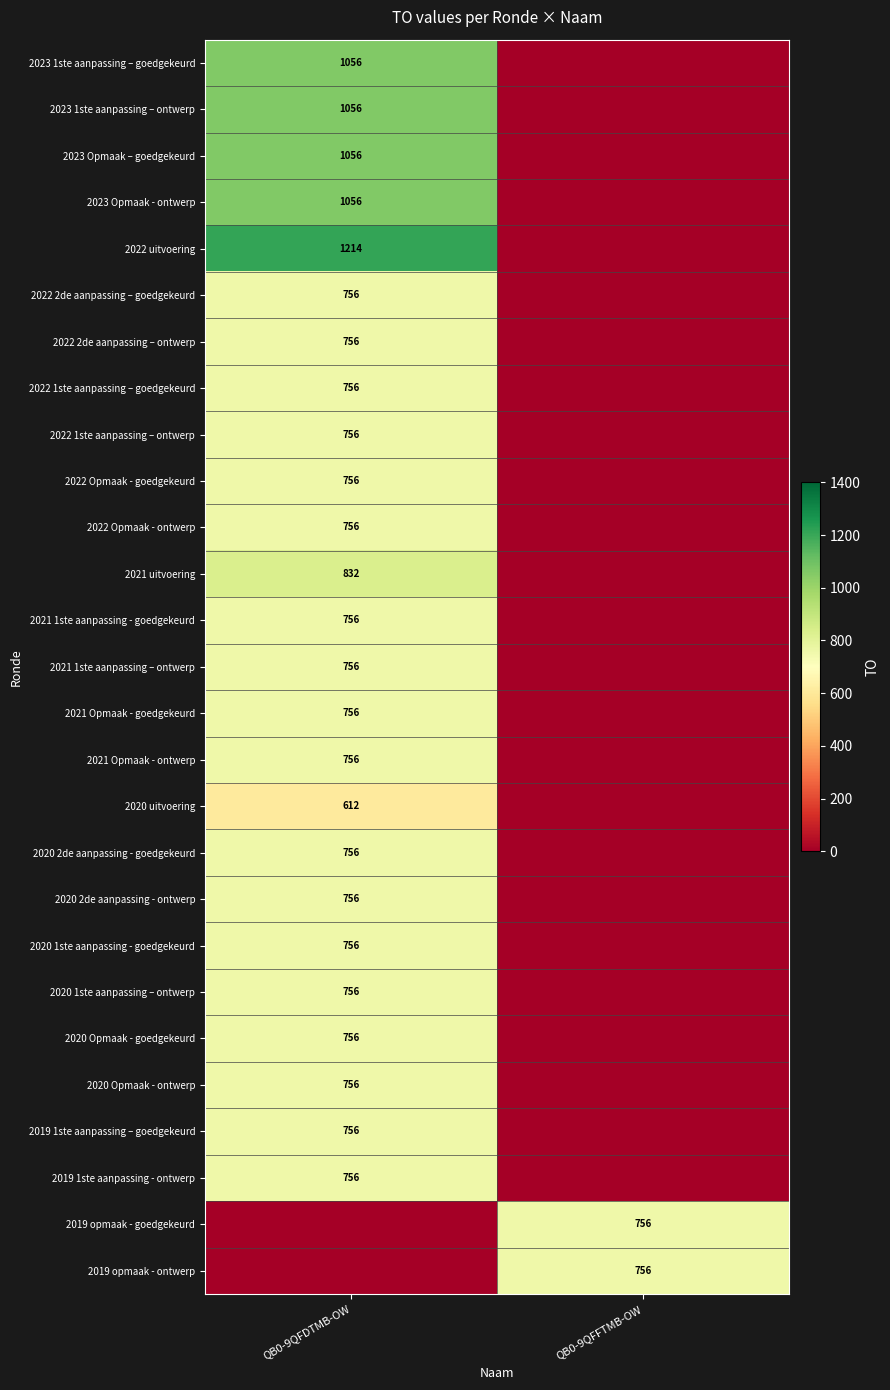

How many distinct data groups are displayed?

27